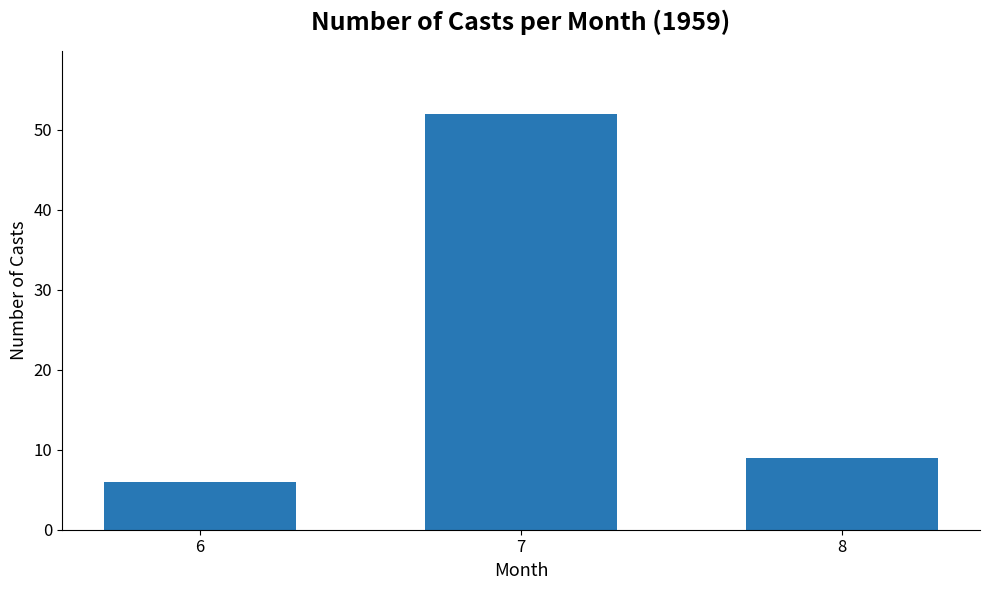

What is the sum of all values?

67